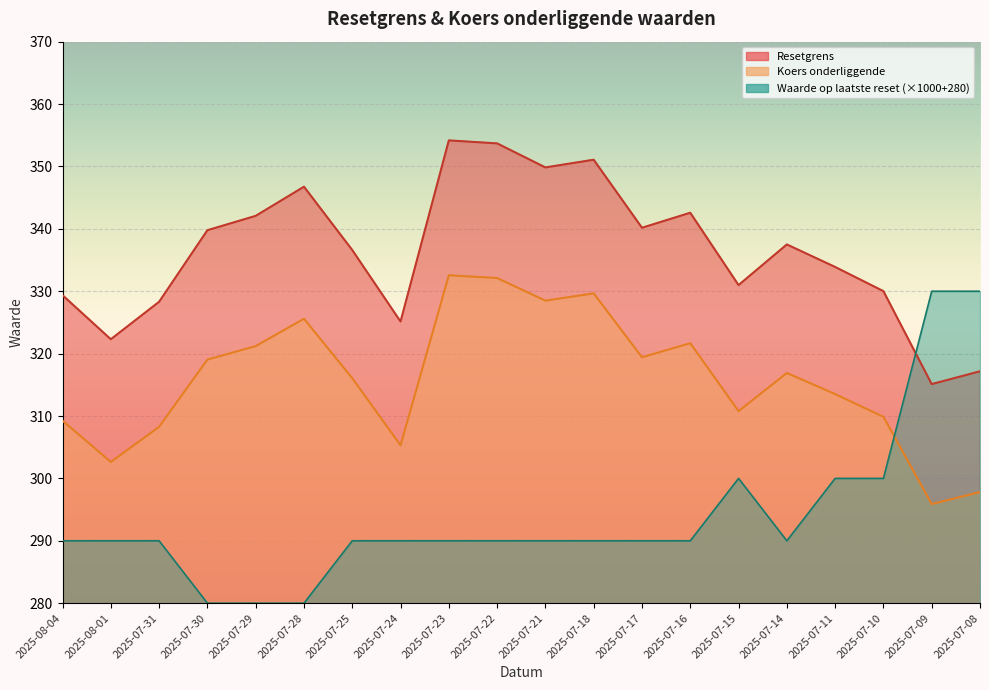

What is the highest value of the Waarde op laatste reset series?

330.0